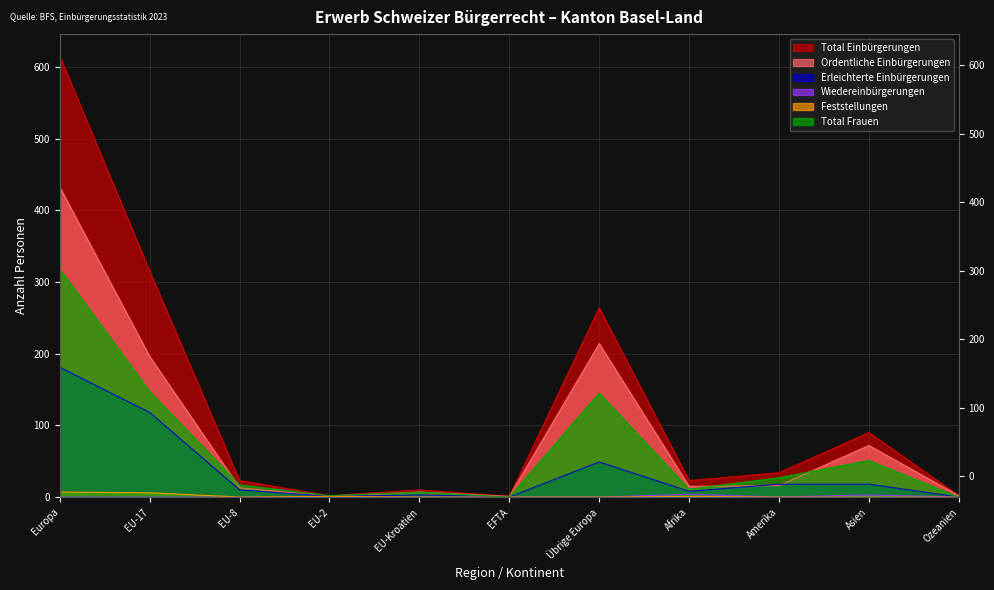

What is the average value of the Total Einbürgerungen series?

125